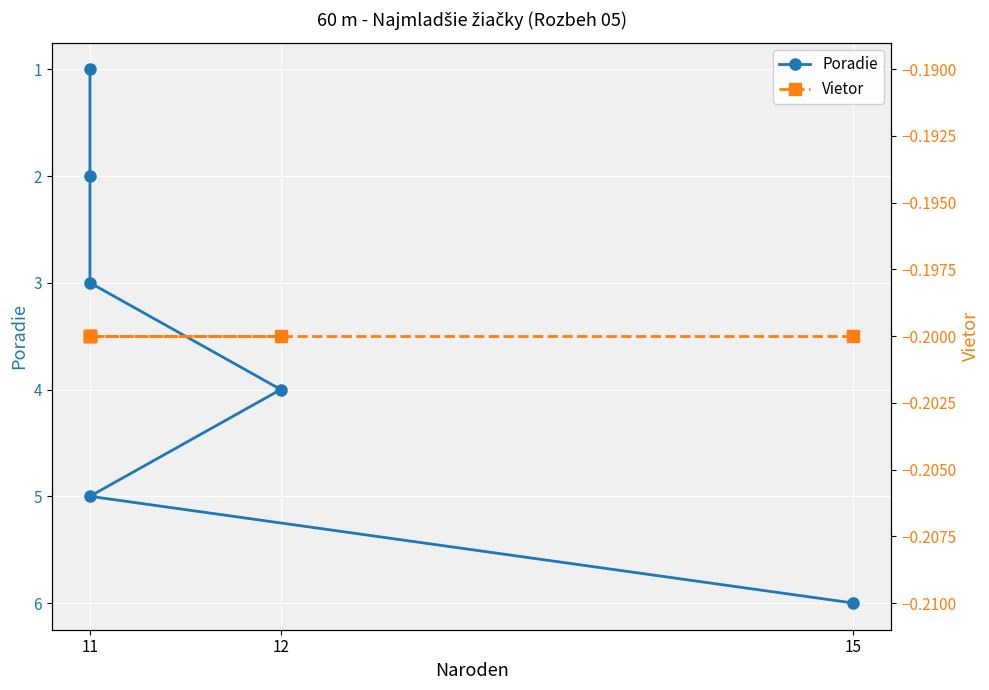

Reading right to left, transcribe all the data shown in this chart.

Poradie: 6.0	5.0	4.0	3.0	2.0	1.0
Vietor: -0.2	-0.2	-0.2	-0.2	-0.2	-0.2